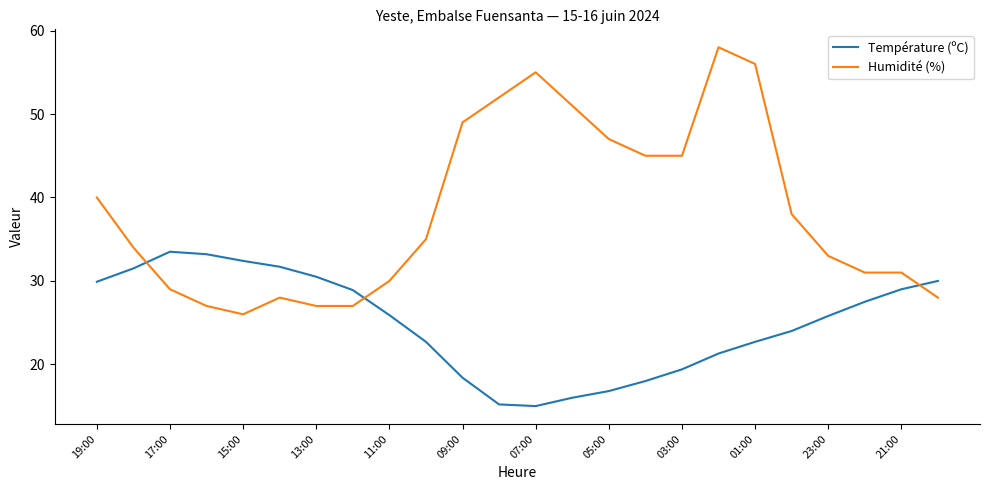

What is the difference between the maximum and minimum values in the Humidité (%) series?

32.0